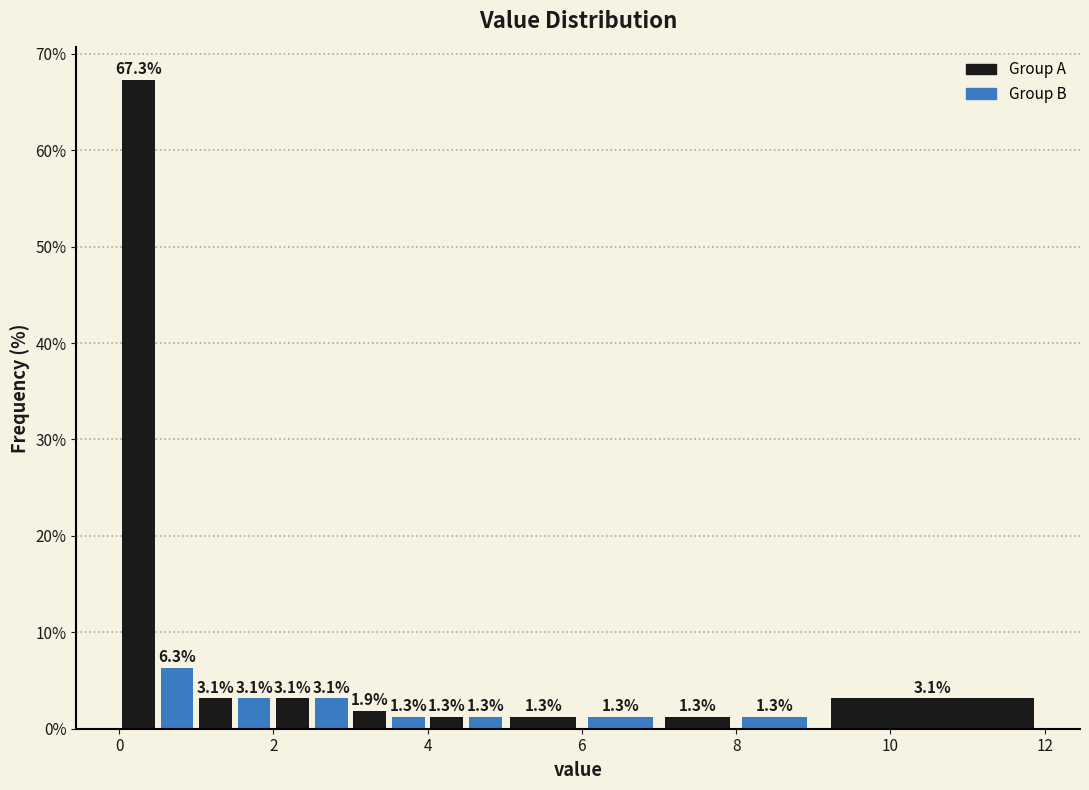

Read against the x-axis, roughly where is the centre of the tallest bar?

0.2